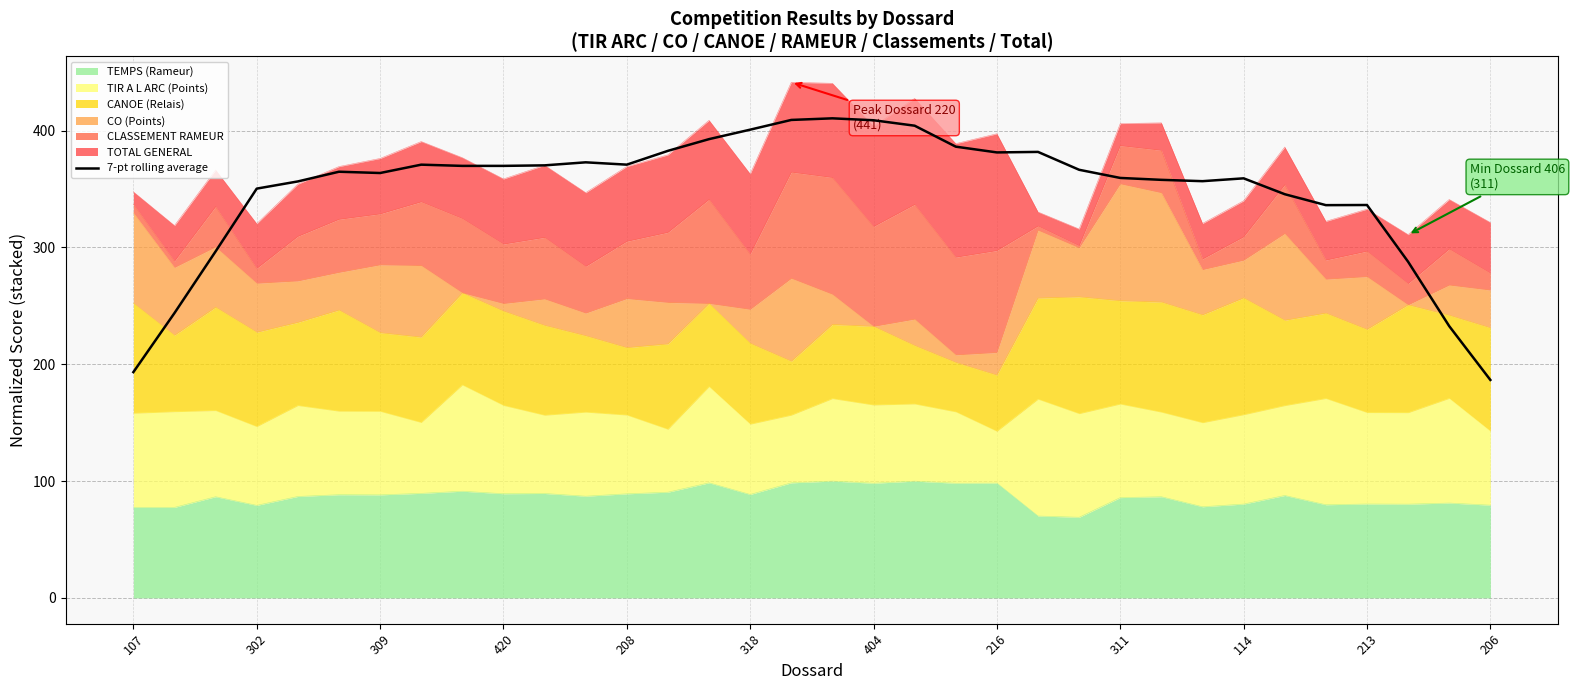

What is the difference between the maximum and minimum values?

223.9